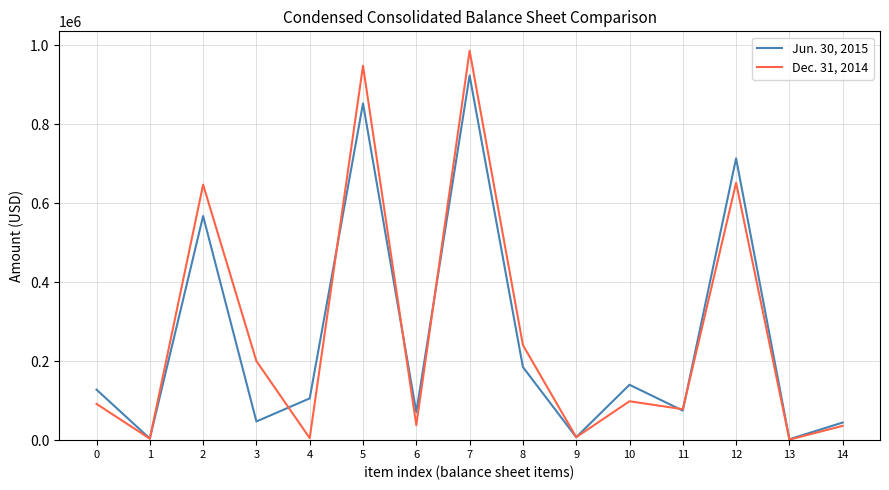

The value of Dec. 31, 2014 at 2 is 416754. True or false?

False